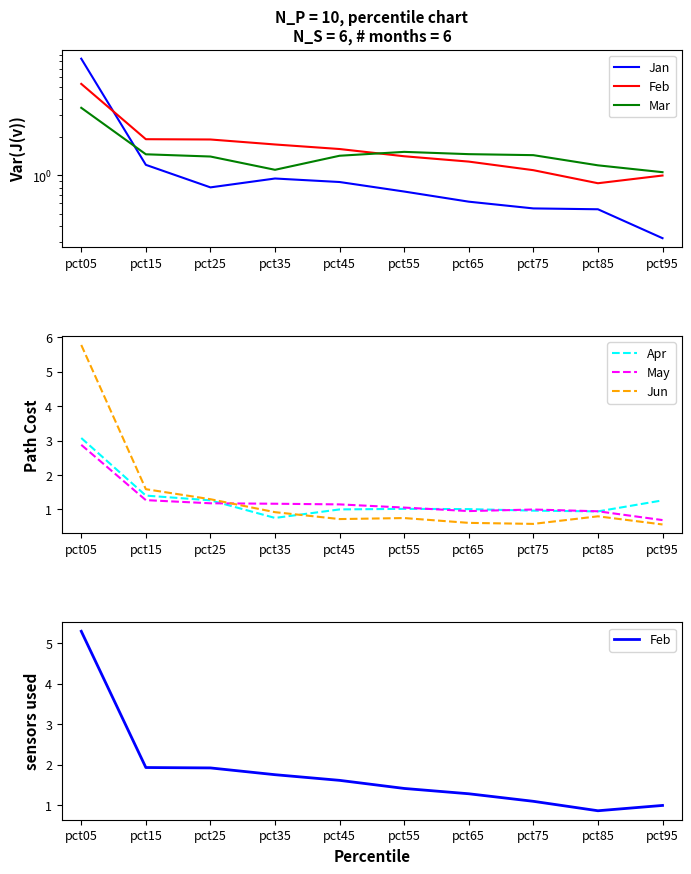

True or false: Feb has more than 0 interior local peaks.

False